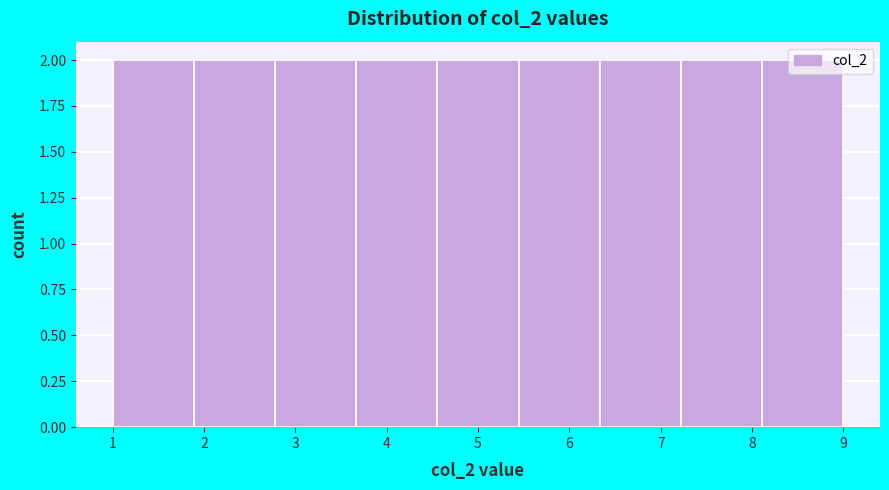

Reading left to right, list every bar in this chart as the range it spans on the x-axis followed by its height. Neither the bar edges nor the heights are printed on the chart, so give them approximately, as read against the axes.

1.0 to 1.9: 2
1.9 to 2.8: 2
2.8 to 3.7: 2
3.7 to 4.6: 2
4.6 to 5.4: 2
5.4 to 6.3: 2
6.3 to 7.2: 2
7.2 to 8.1: 2
8.1 to 9.0: 2